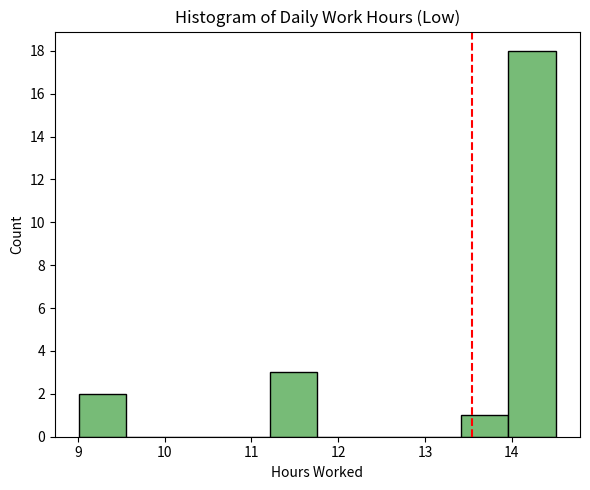

Over which range of the x-axis is the bar tallest?

13.96 to 14.51